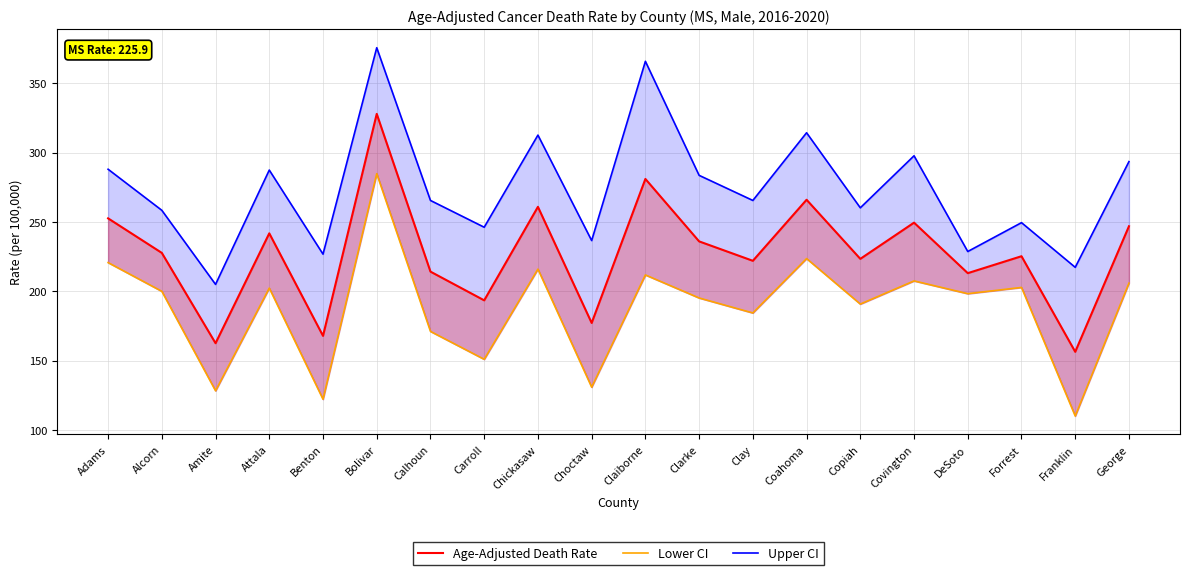

True or false: Upper CI and Age-Adjusted Death Rate intersect in this chart.

False